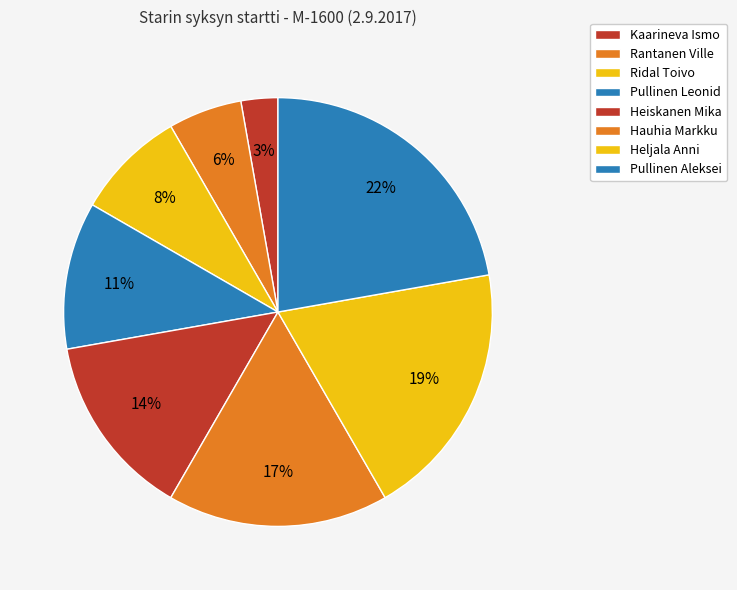

What is the largest slice in the pie chart?

Pullinen Aleksei